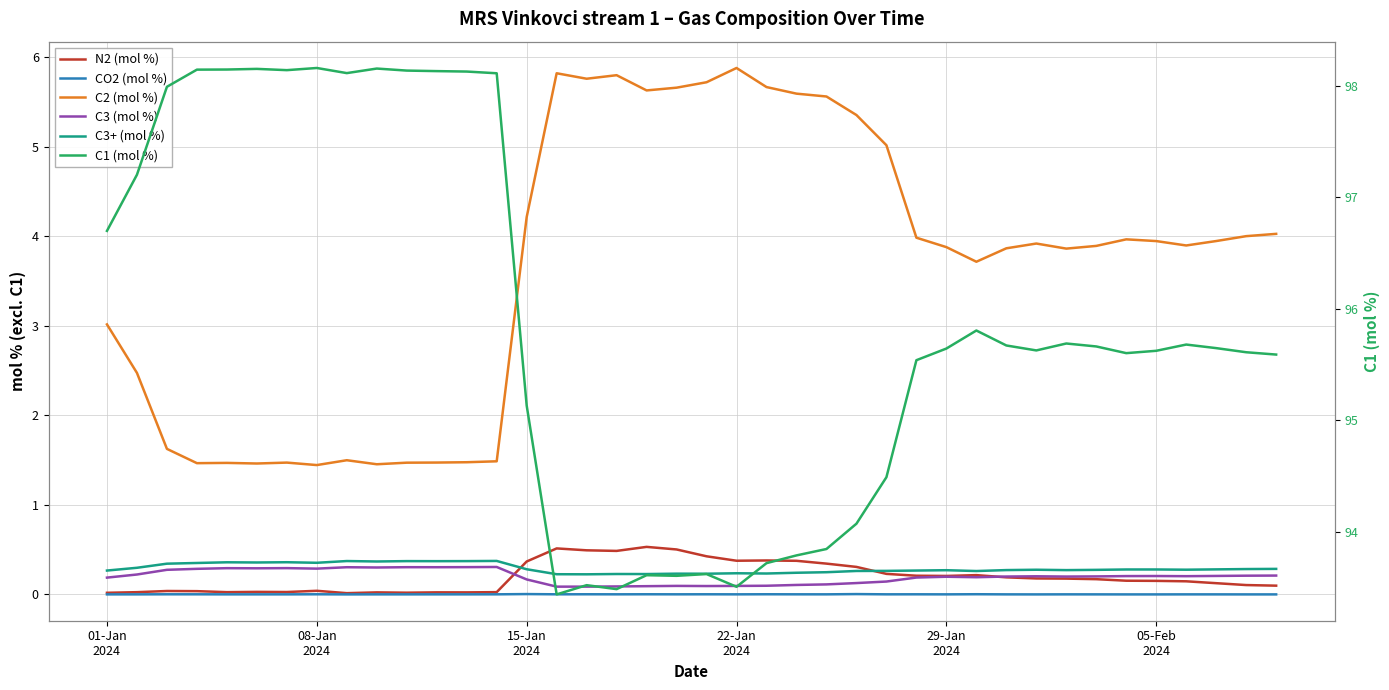

True or false: C3+ (mol %) has a value of 0.1 at 13.

False